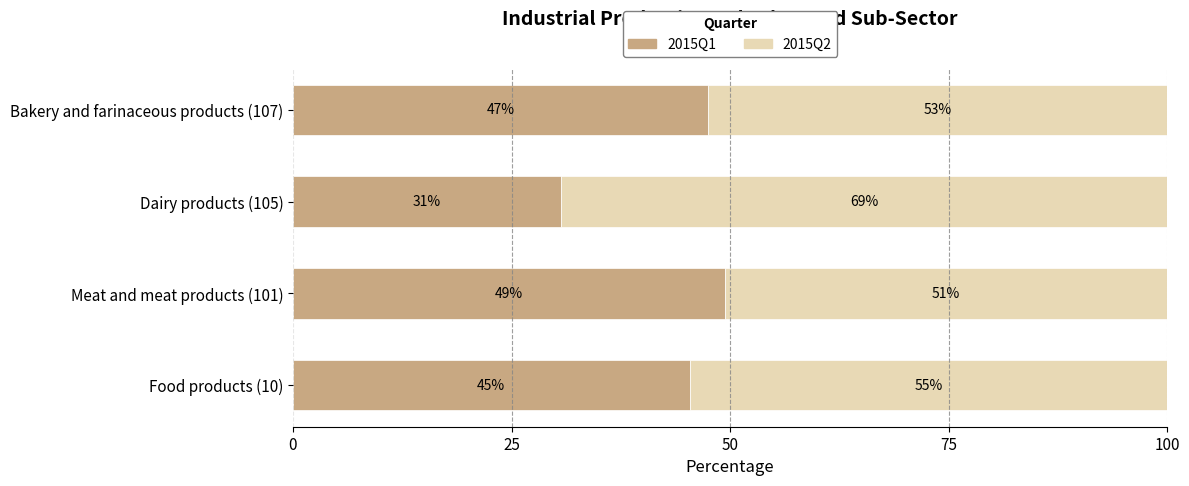

What are all the series names shown in the legend?

2015Q1, 2015Q2